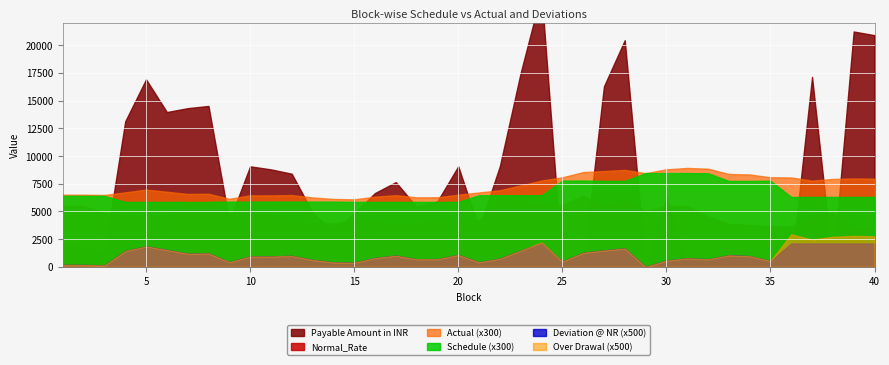

Reading left to right, what are all the values shown in this chart?

Schedule: 21.3	21.3	21.3	19.5	19.5	19.5	19.5	19.5	19.6	19.6	19.6	19.6	19.6	19.6	19.5	19.5	19.5	19.5	19.5	19.5	21.5	21.5	21.5	21.5	25.9	25.9	25.8	25.8	28.2	28.2	28.2	28.1	25.8	25.8	25.9	21.0	21.0	21.0	21.0	21.0
Actual: 21.7	21.7	21.6	22.4	23.2	22.6	21.9	22.0	20.5	21.5	21.5	21.6	20.9	20.4	20.3	21.1	21.5	20.9	20.9	21.7	22.4	23.0	24.5	25.9	26.9	28.5	28.8	29.2	28.2	29.3	29.7	29.5	27.9	27.8	26.9	26.9	25.9	26.4	26.6	26.5
Deviation @ NR: 0.3	0.3	0.3	2.9	3.7	3.1	2.4	2.4	0.9	1.9	1.9	2.0	1.3	0.8	0.8	1.6	2.0	1.4	1.4	2.2	0.8	1.5	2.9	4.3	1.0	2.5	3.0	3.3	0.0	1.1	1.5	1.4	2.1	1.9	1.0	4.2	4.2	4.2	4.2	4.2
Over Drawal: 0.3	0.3	0.3	2.9	3.7	3.1	2.4	2.4	0.9	1.9	1.9	2.0	1.3	0.8	0.8	1.6	2.0	1.4	1.4	2.2	0.8	1.5	2.9	4.4	1.0	2.5	3.0	3.3	0.0	1.1	1.5	1.4	2.1	1.9	1.0	5.9	4.9	5.4	5.6	5.5
Normal_Rate: 5500.2	5500.4	4848.1	4580.7	4580.0	4575.5	5999.2	5959.3	4843.8	4799.9	4692.0	4250.5	3916.9	3917.7	4200.3	4200.3	3767.4	3946.7	4257.6	4200.1	4184.0	6099.6	5959.5	5600.0	5599.7	6419.8	5500.3	6149.7	4991.2	5500.2	5499.0	4549.3	3879.4	3800.3	3660.1	3650.1	4649.4	4899.7	3630.7	3630.2
Payable Amount in INR: 1913.0	1868.0	1264.5	13128.3	16913.0	13959.9	14310.5	14510.9	4138.4	9063.9	8789.8	8397.1	4907.7	3191.2	4823.6	6656.7	7638.0	5410.9	5916.4	9067.2	3465.3	9086.2	17503.2	24754.6	0.0	0.0	16277.9	20442.0	143.6	6222.0	0.0	0.0	0.0	0.0	0.0	0.0	17126.5	0.0	21226.1	20891.2